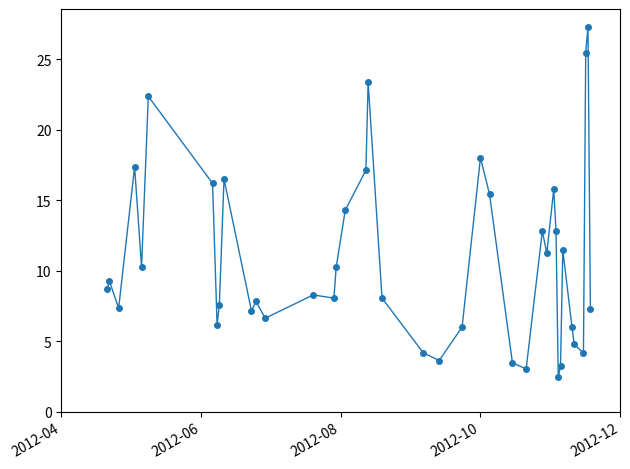

What is the greatest value displayed?

27.3